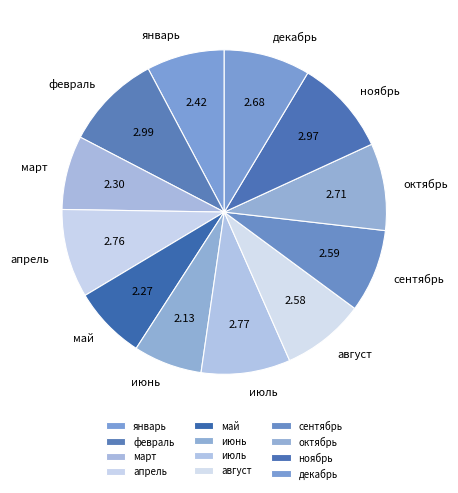

Which has a higher value, март or август?

август